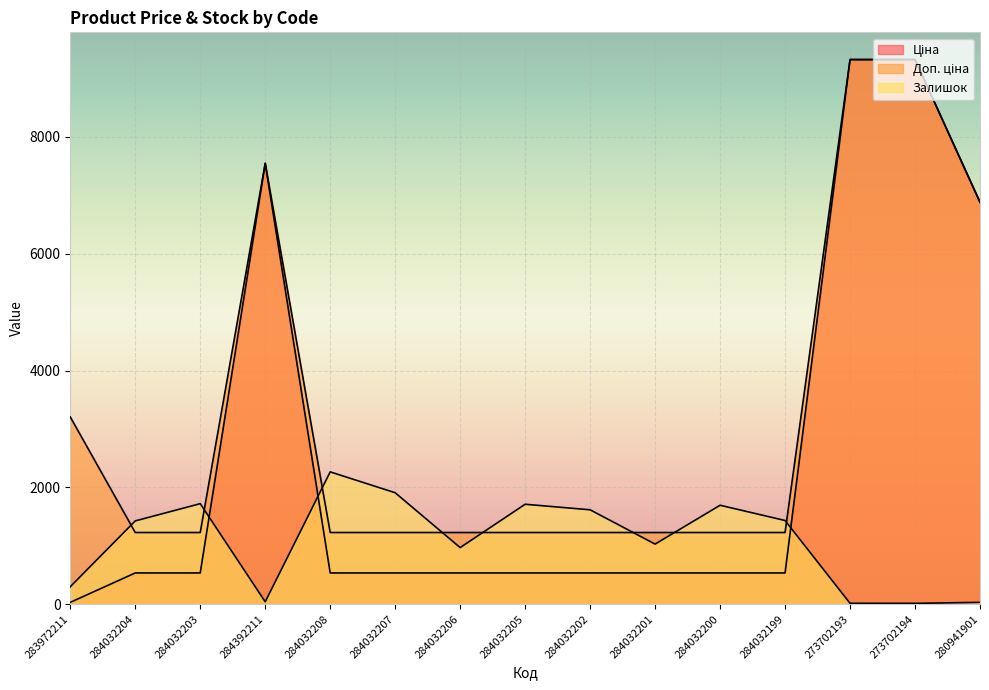

Reading right to left, extract all data points from this chart.

Ціна: 6879.5	9321.4	9321.4	535.4	535.4	535.4	535.4	535.4	535.4	535.4	535.4	7545.9	535.4	535.4	32.0
Доп. ціна: 6879.5	9321.4	9321.4	1227.2	1227.2	1227.2	1227.2	1227.2	1227.2	1227.2	1227.2	7545.9	1227.2	1227.2	3205.0
Залишок: 32.0	15.0	16.0	1433.0	1694.0	1029.0	1616.0	1711.0	969.0	1908.0	2265.0	42.0	1721.0	1426.0	299.0